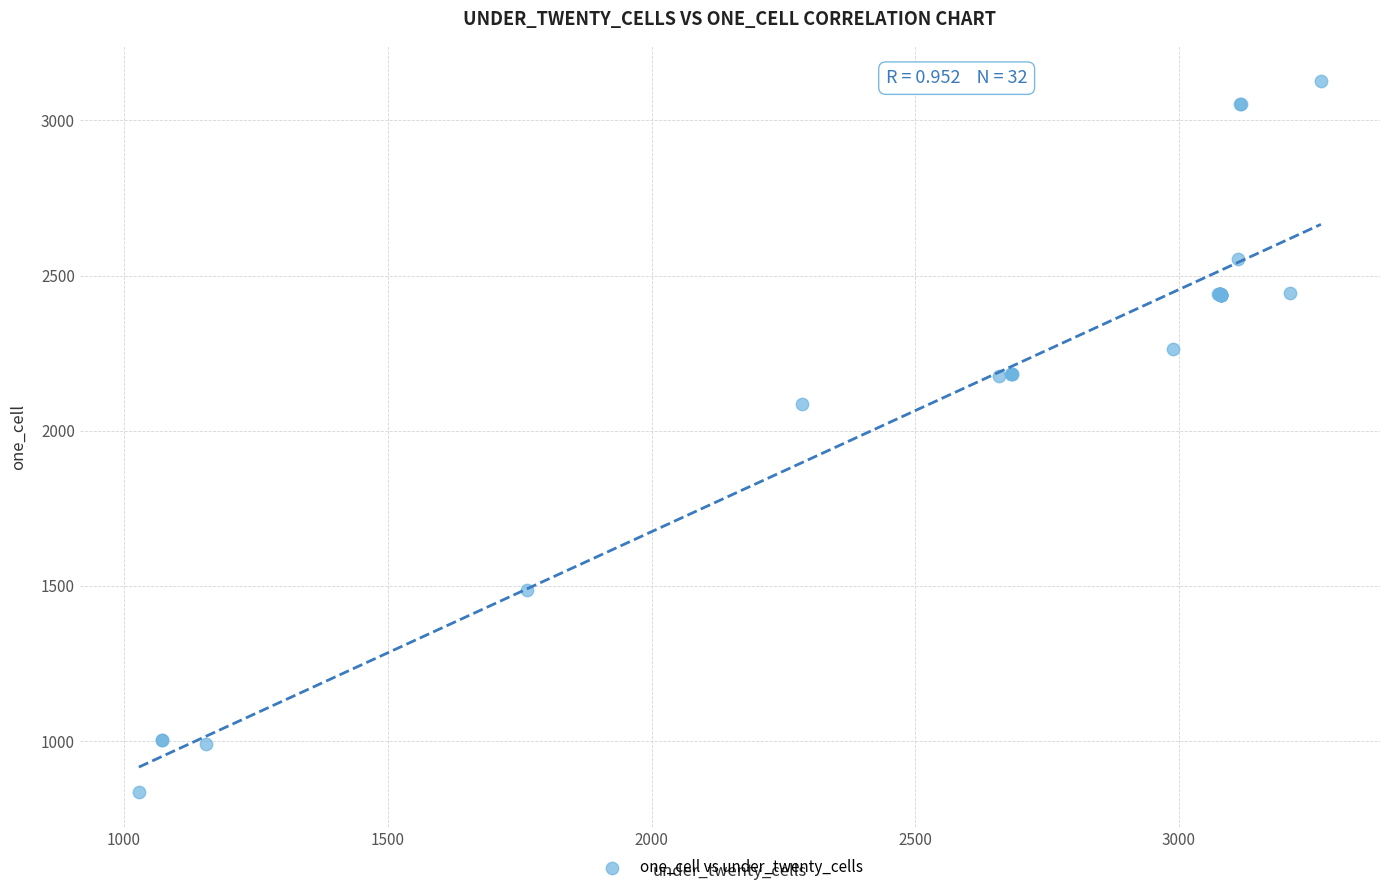

What Y value in the scatter plot is closest to 1981?

2087